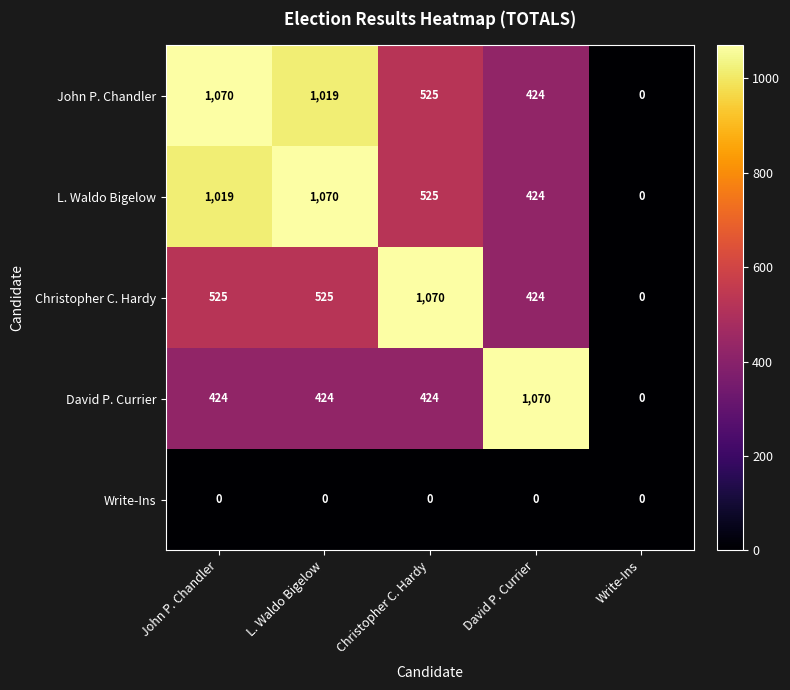

At L. Waldo Bigelow, list the series in order from largest to smallest.

L. Waldo Bigelow, John P. Chandler, Christopher C. Hardy, David P. Currier, Write-Ins